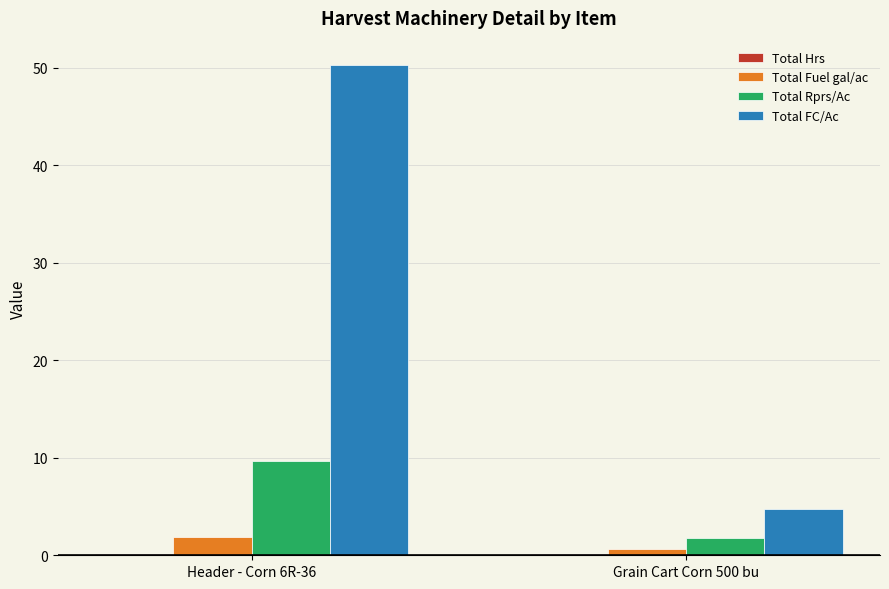

Which label corresponds to the largest value in the chart?

Header - Corn 6R-36